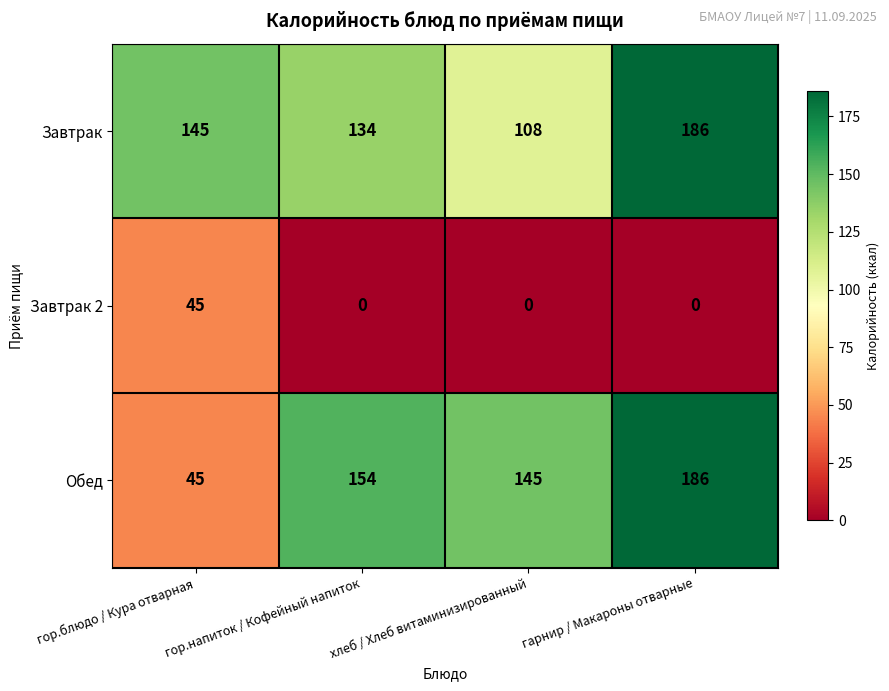

What is the sum of the Завтрак 2 values at гор.блюдо / Кура отварная and гарнир / Макароны отварные?

45